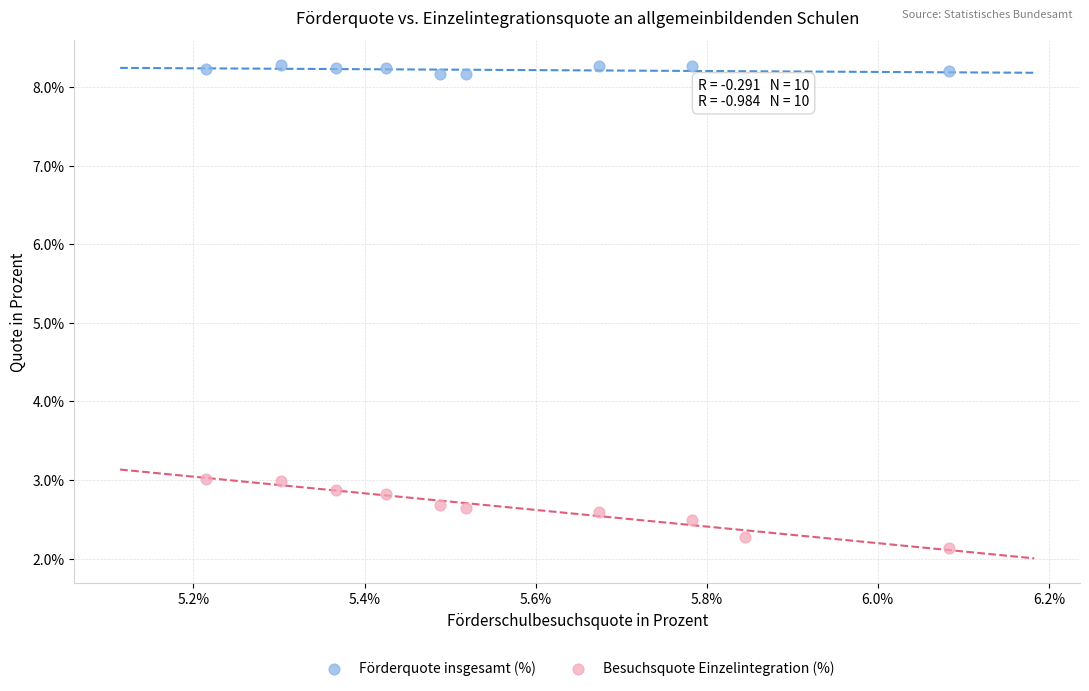

Which series has the largest Y range (max minus min)?

Besuchsquote Einzelintegration (%)